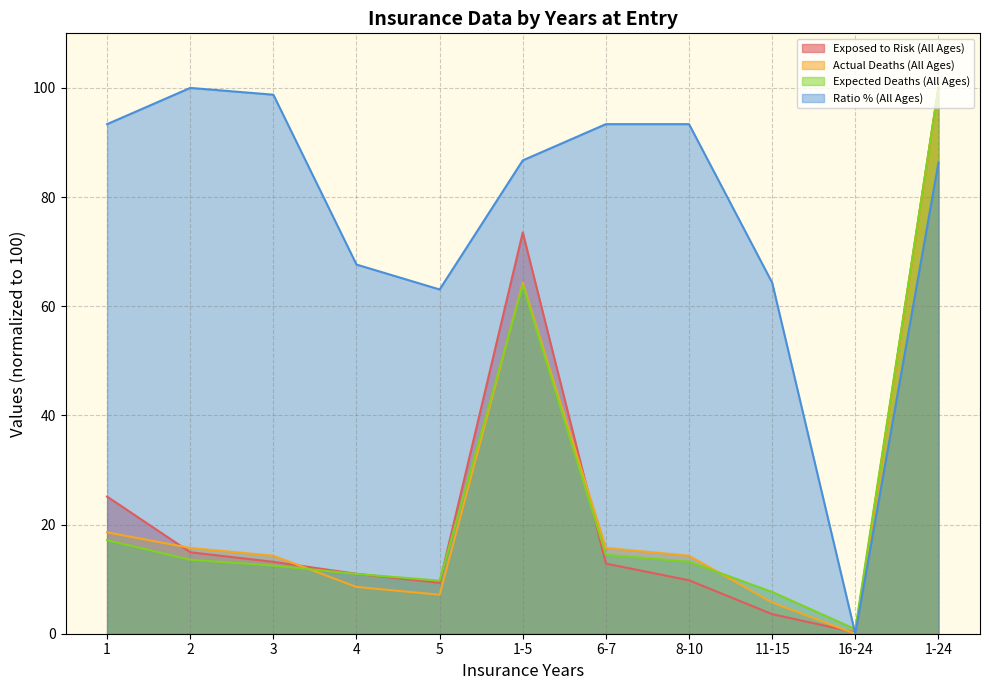

How many lines are shown in the chart?

4